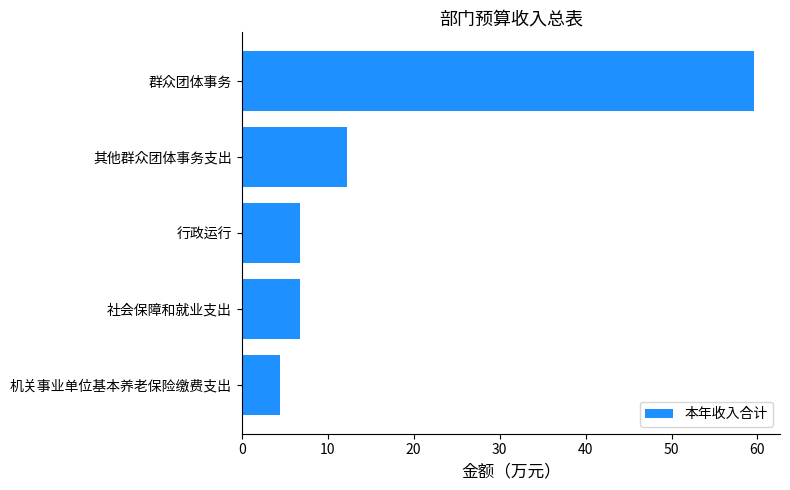

How many data points does each series have?

5